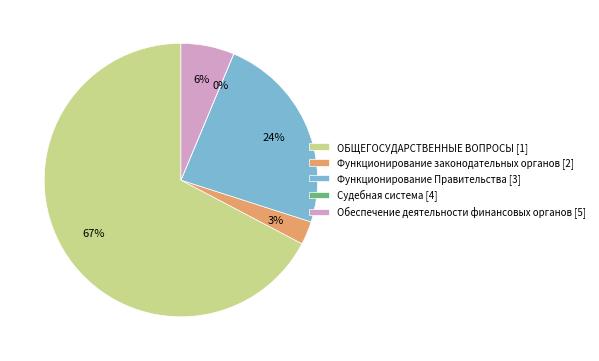

What percentage is the Функционирование Правительства slice, to the nearest percent?

24%